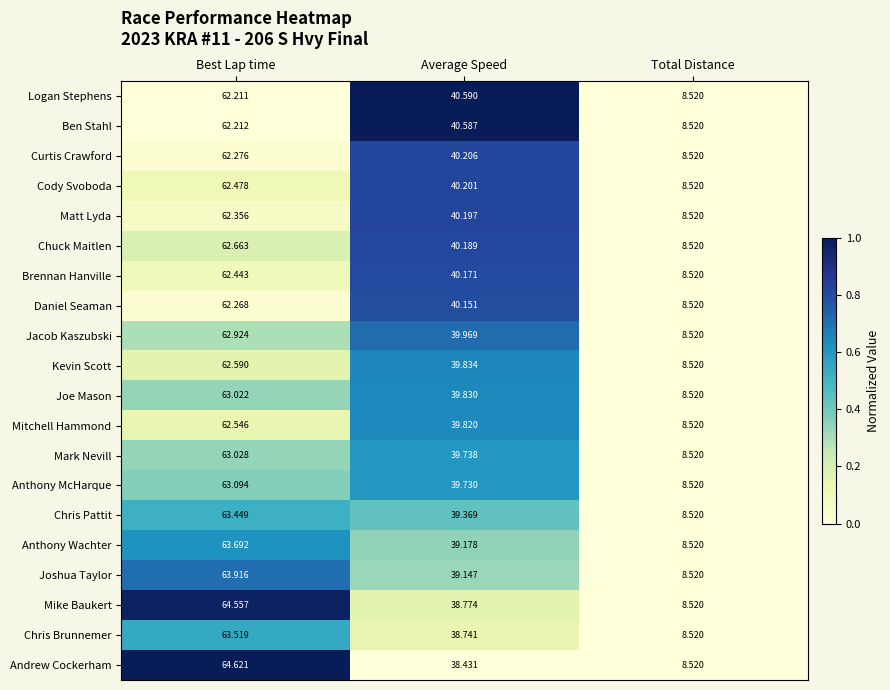

Which category has the lowest value in the Matt Lyda series?

Total Distance